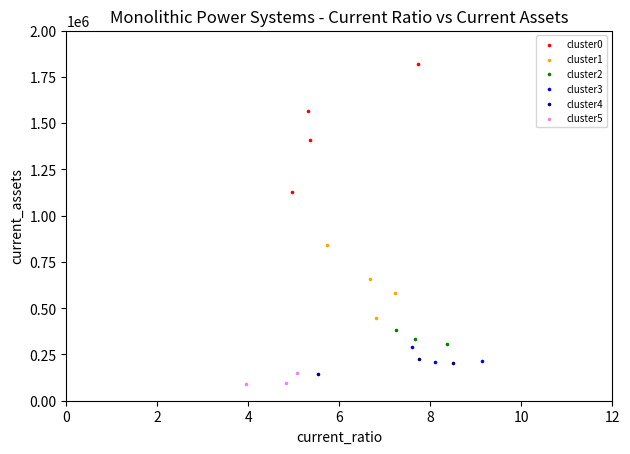

What are all the series names shown in the legend?

cluster0, cluster1, cluster2, cluster3, cluster4, cluster5